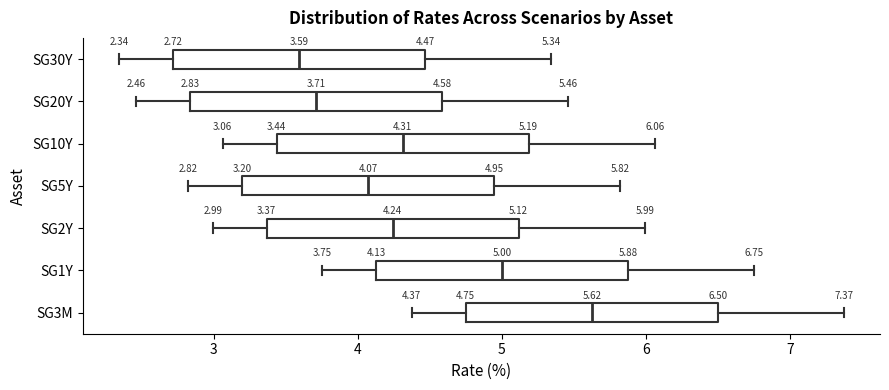

Which box has the furthest to the right median line?

SG3M